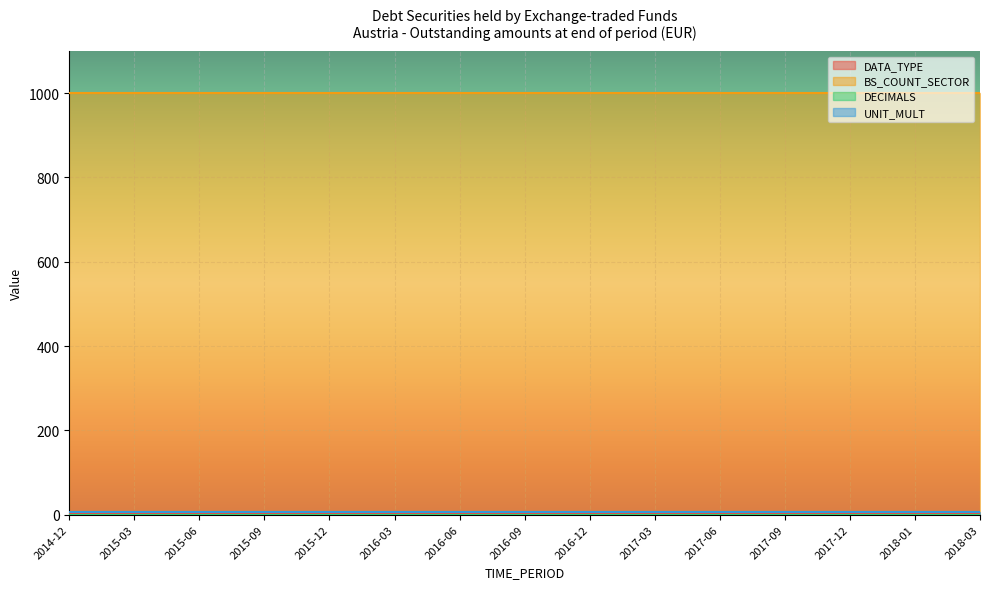

What is the value of the DATA_TYPE point at the 14th from the left?

1